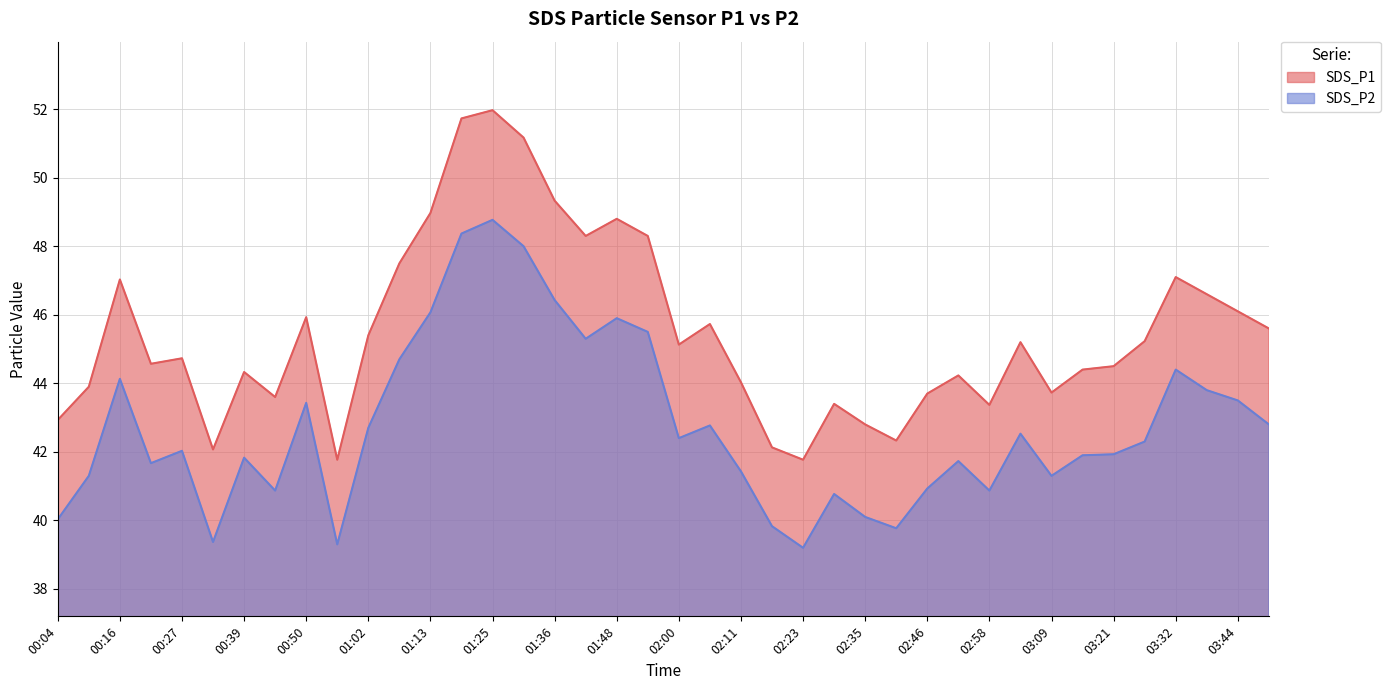

Reading left to right, extract all data points from this chart.

SDS_P1: 42.9	43.9	47.0	44.6	44.7	42.1	44.3	43.6	45.9	41.8	45.4	47.5	49.0	51.7	52.0	51.2	49.3	48.3	48.8	48.3	45.1	45.7	44.0	42.1	41.8	43.4	42.8	42.3	43.7	44.2	43.4	45.2	43.7	44.4	44.5	45.2	47.1	46.6	46.1	45.6
SDS_P2: 40.0	41.3	44.1	41.7	42.0	39.4	41.8	40.9	43.4	39.3	42.7	44.7	46.1	48.4	48.8	48.0	46.4	45.3	45.9	45.5	42.4	42.8	41.4	39.8	39.2	40.8	40.1	39.8	40.9	41.7	40.9	42.5	41.3	41.9	41.9	42.3	44.4	43.8	43.5	42.8